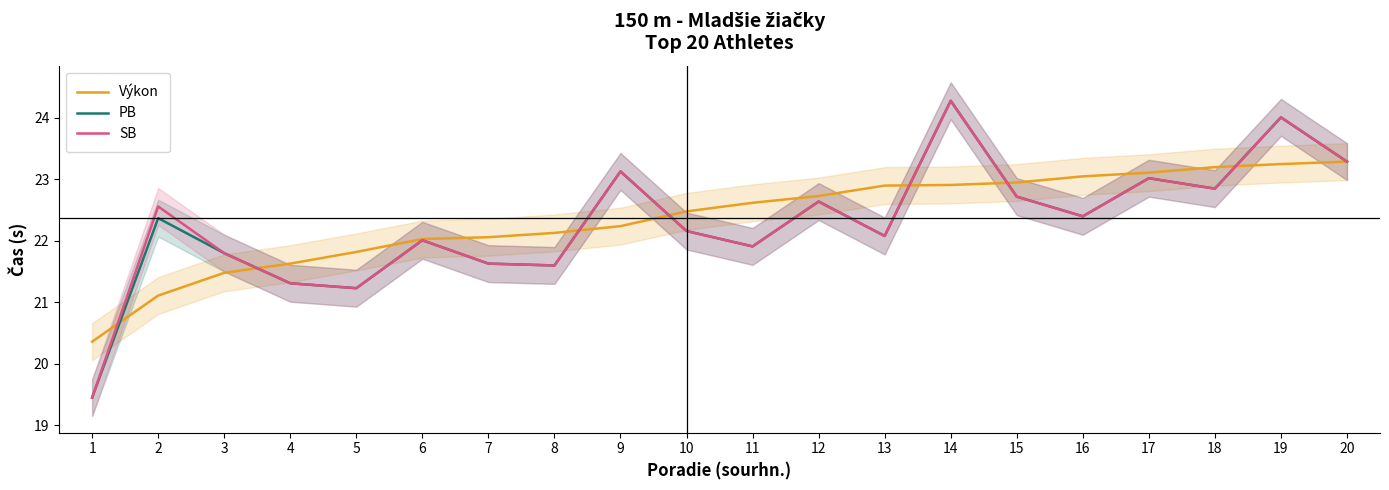

Reading left to right, extract all data points from this chart.

Výkon: 1=20.4	2=21.1	3=21.5	4=21.6	5=21.8	6=22.0	7=22.1	8=22.1	9=22.2	10=22.5	11=22.6	12=22.7	13=22.9	14=22.9	15=22.9	16=23.1	17=23.1	18=23.2	19=23.2	20=23.3
PB: 1=19.4	2=22.4	3=21.8	4=21.3	5=21.2	6=22.0	7=21.6	8=21.6	9=23.1	10=22.2	11=21.9	12=22.6	13=22.1	14=24.3	15=22.7	16=22.4	17=23.0	18=22.9	19=24.0	20=23.3
SB: 1=19.4	2=22.6	3=21.8	4=21.3	5=21.2	6=22.0	7=21.6	8=21.6	9=23.1	10=22.2	11=21.9	12=22.6	13=22.1	14=24.3	15=22.7	16=22.4	17=23.0	18=22.9	19=24.0	20=23.3